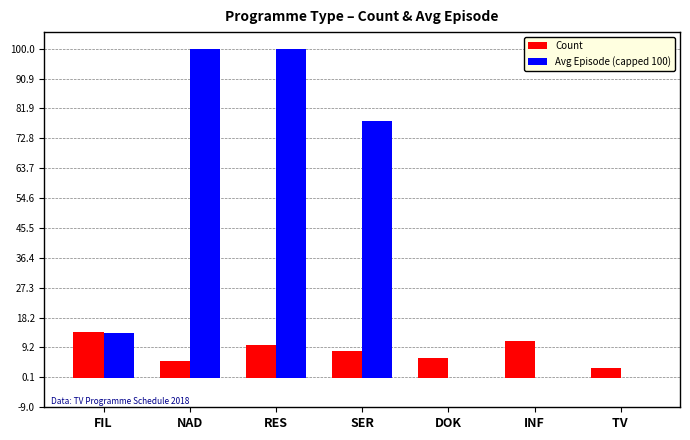

What is the total value across all series at TV ?

3.0